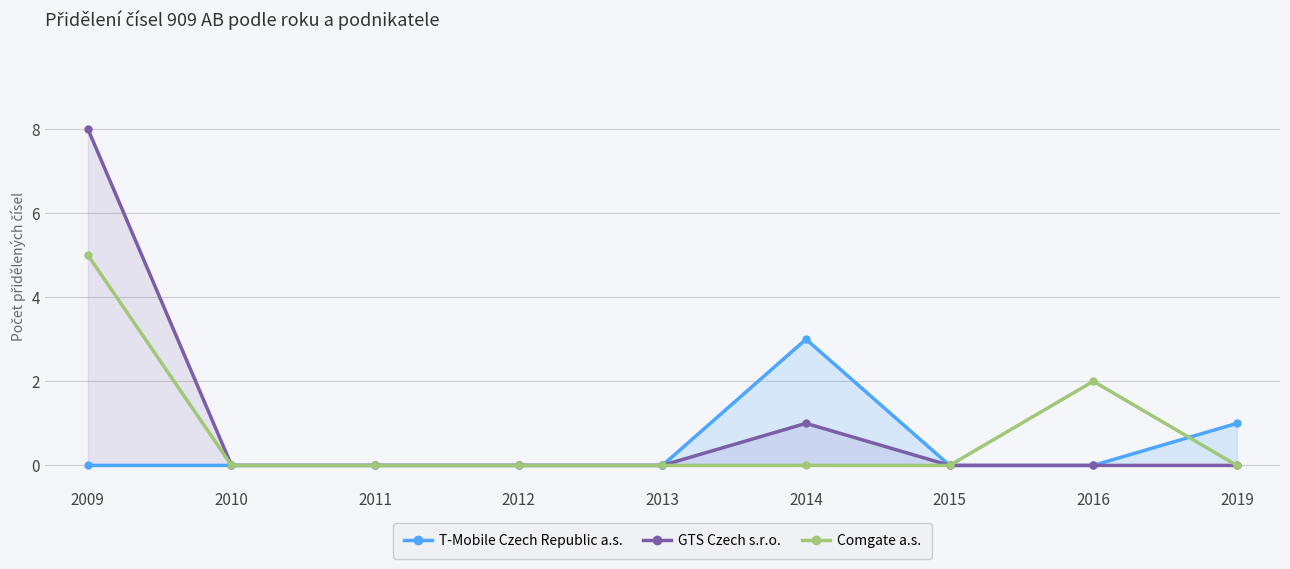

What is the maximum value shown in the chart?

8